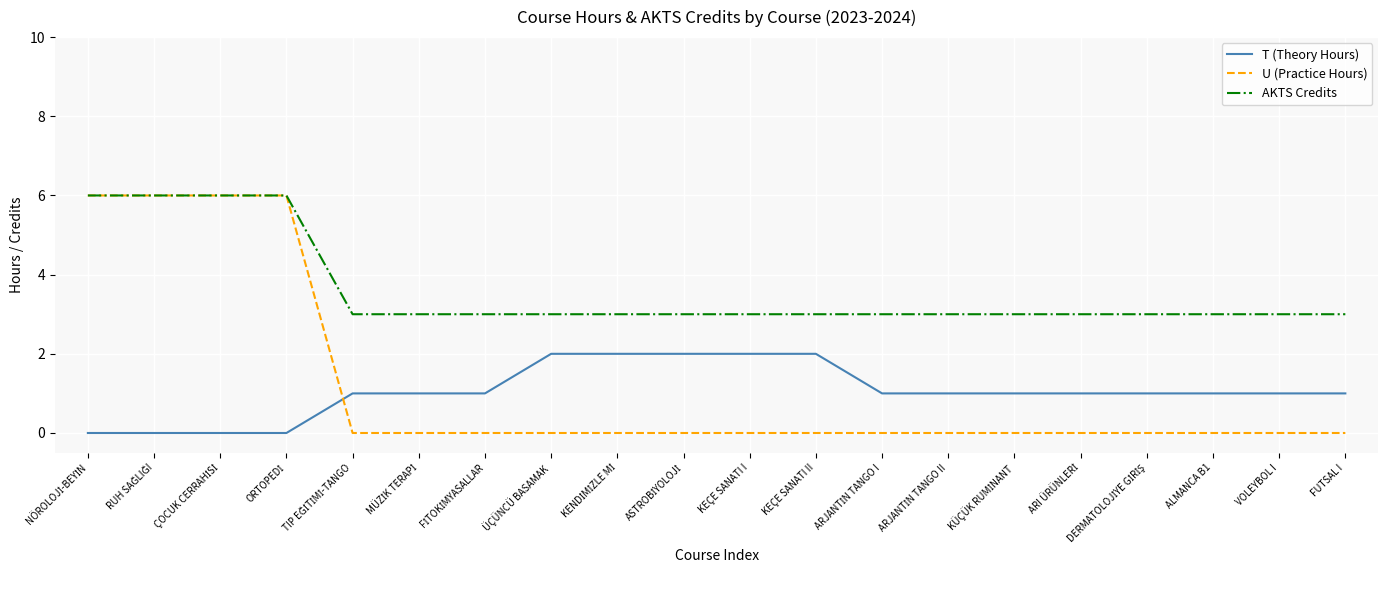

Does the chart have visible grid lines?

Yes